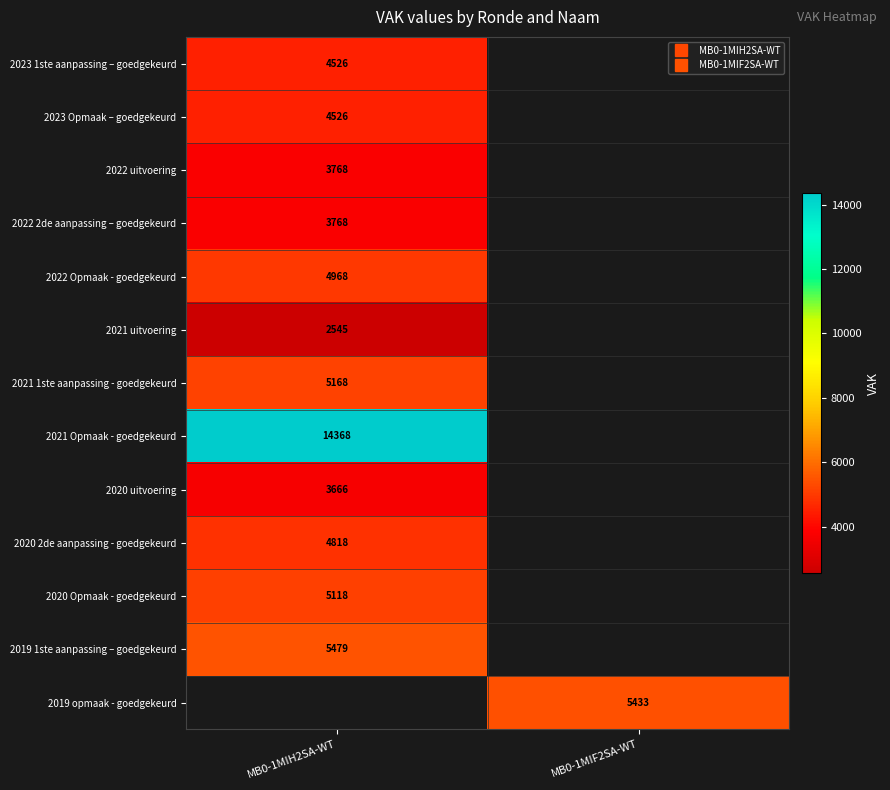

What is the difference between the highest and lowest values at MB0-1MIH2SA-WT?

11823.0